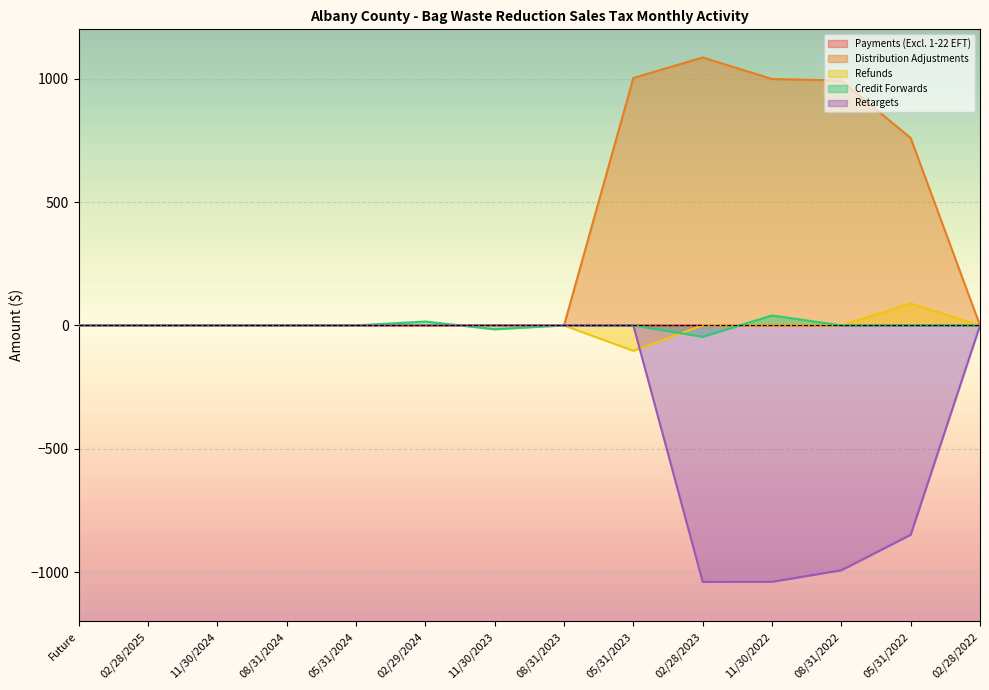

After their last crossing, which series has the higher values: Distribution Adjustments or Credit Forwards?

Distribution Adjustments